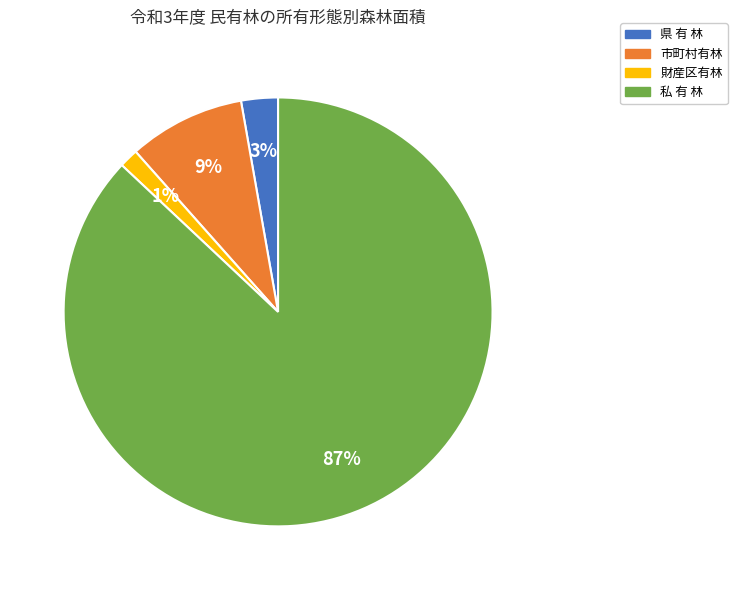

Which has a higher value, 私 有 林 or 財産区有林?

私 有 林